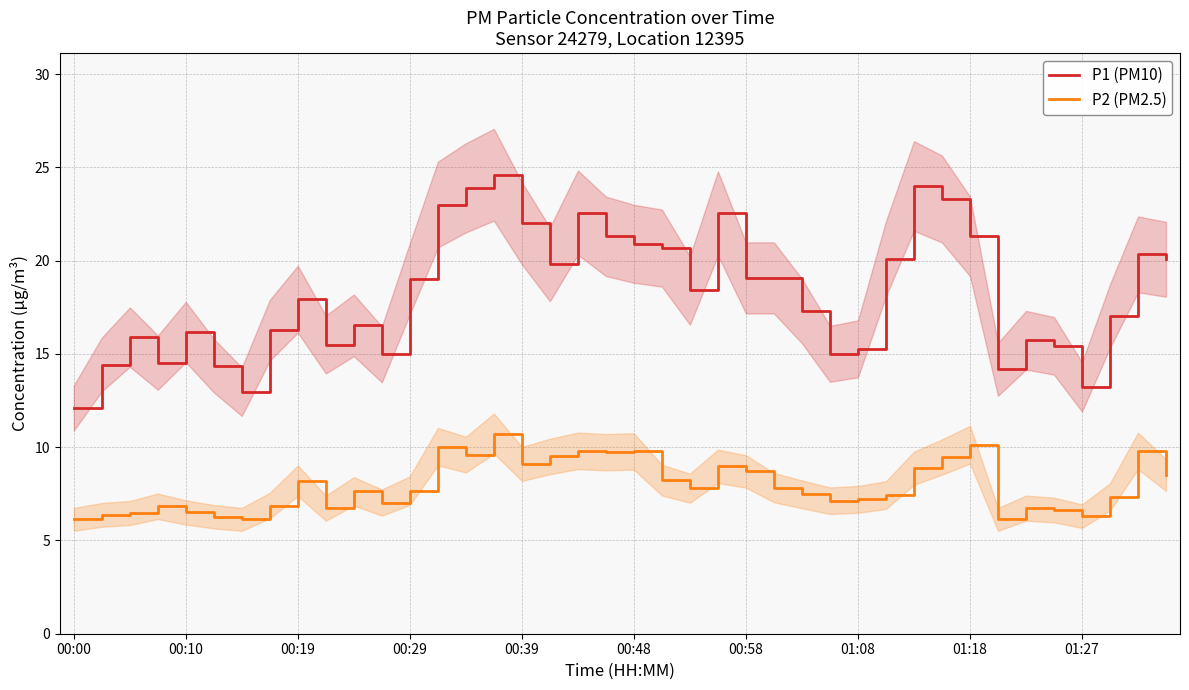

What is the difference between the highest and lowest values at 14?

14.3